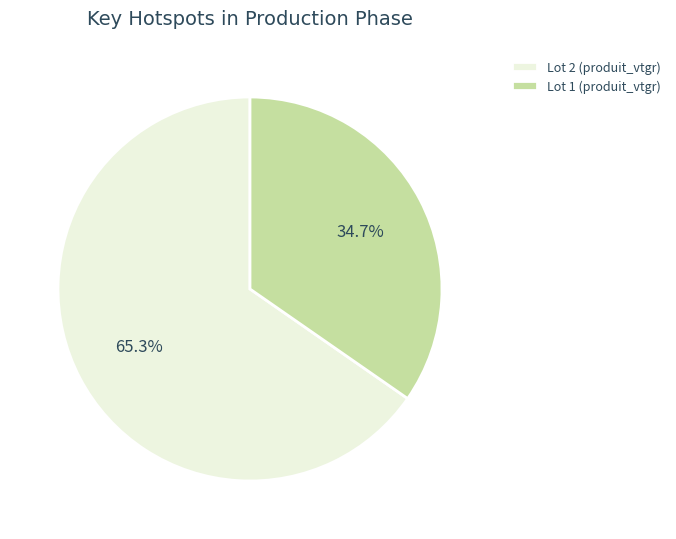

To the nearest percent, what is the difference between the largest and smallest slice percentages?

31%